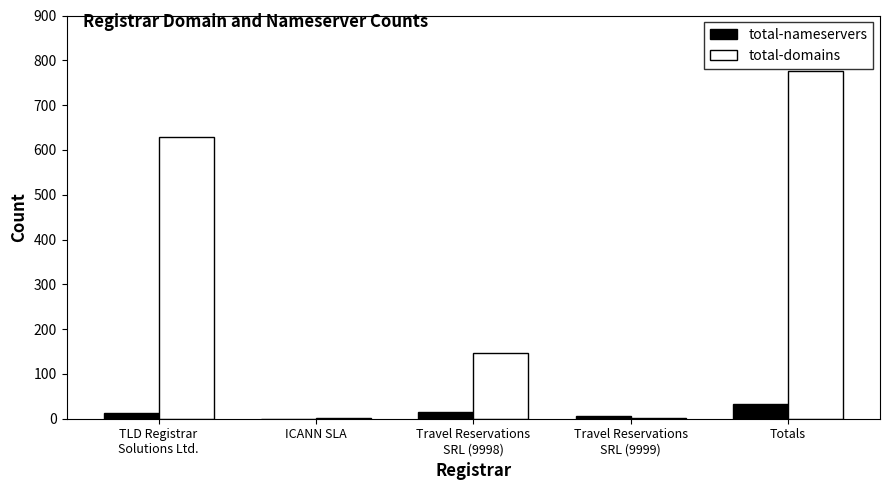

How many data points does each series have?

5